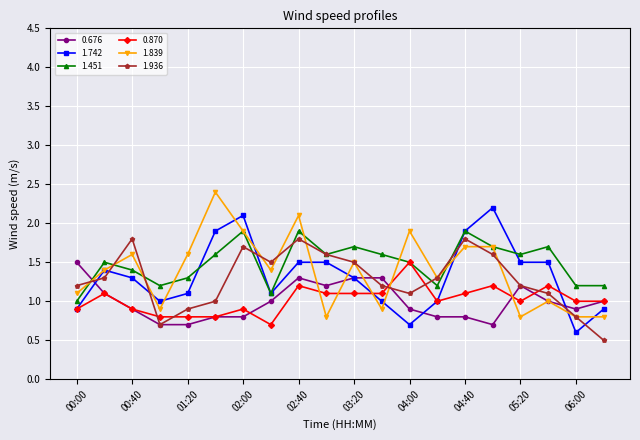

True or false: 0.676 and 1.451 cross at least once.

True